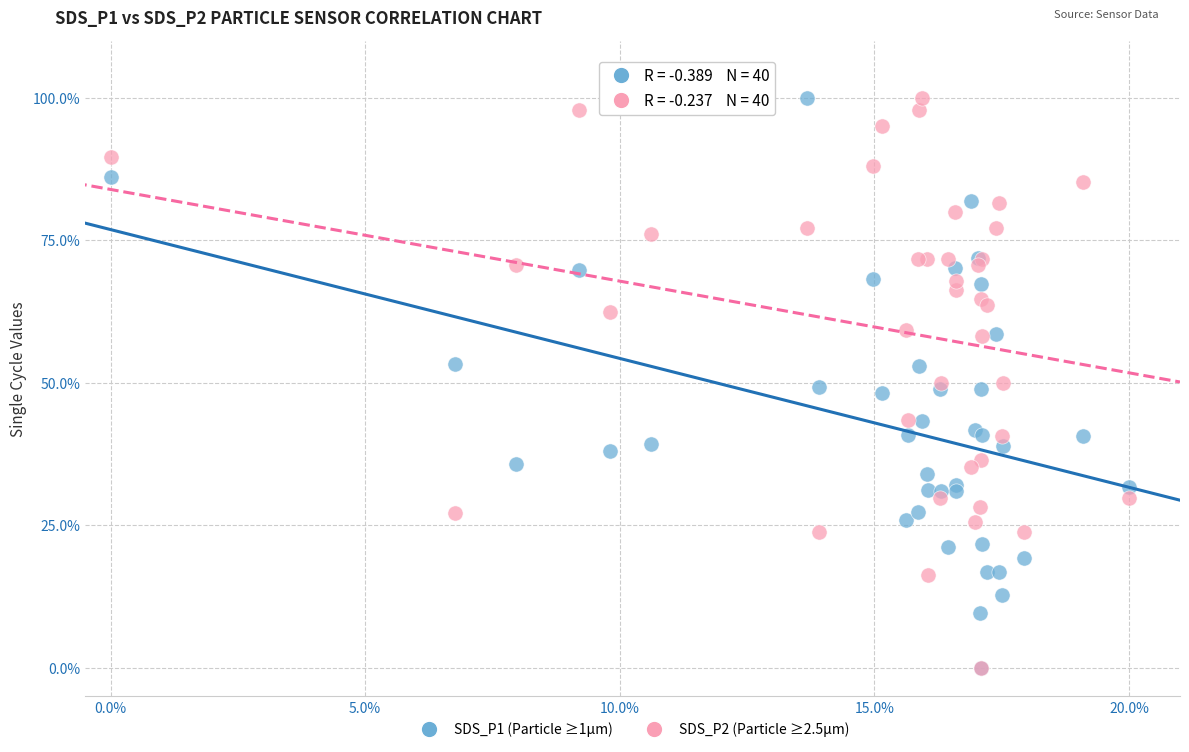

What are all the series names shown in the legend?

SDS_P1 (Particle ≥1µm), SDS_P2 (Particle ≥2.5µm)